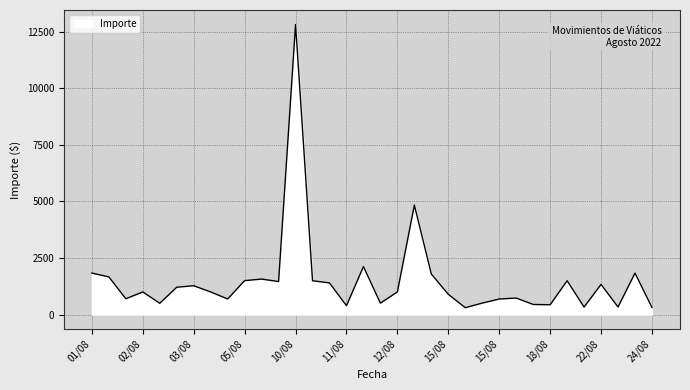

What is the smallest value displayed?

304.0